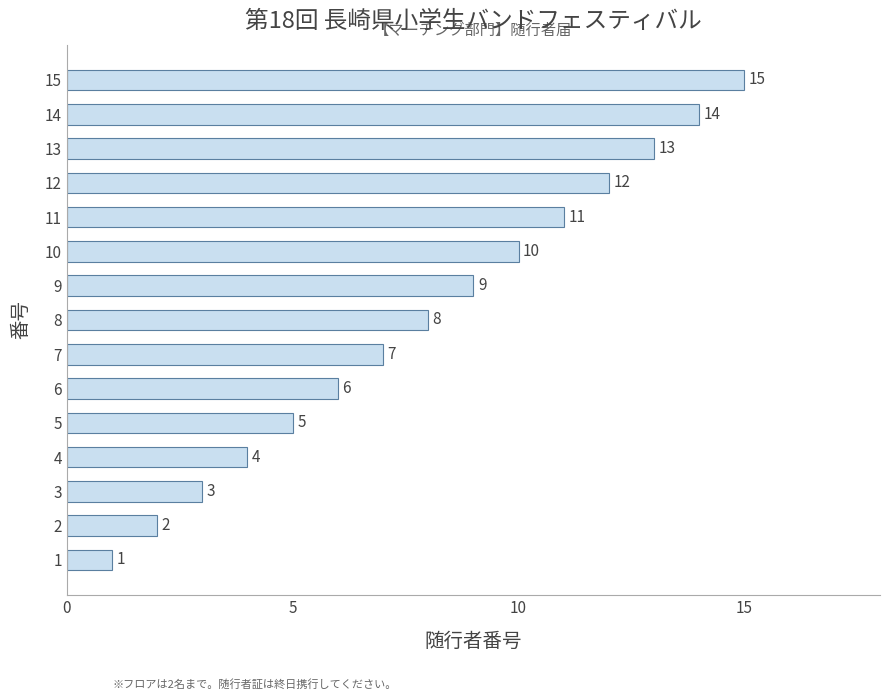

How many data points does each series have?

15